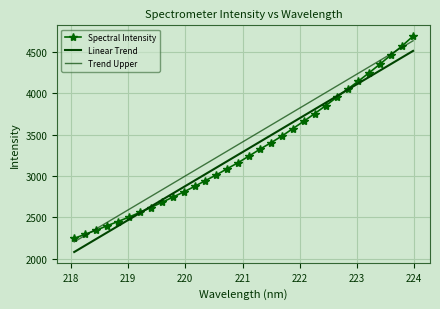

Which series ends up on top after the final intersection of Spectral Intensity and Trend Upper?

Spectral Intensity